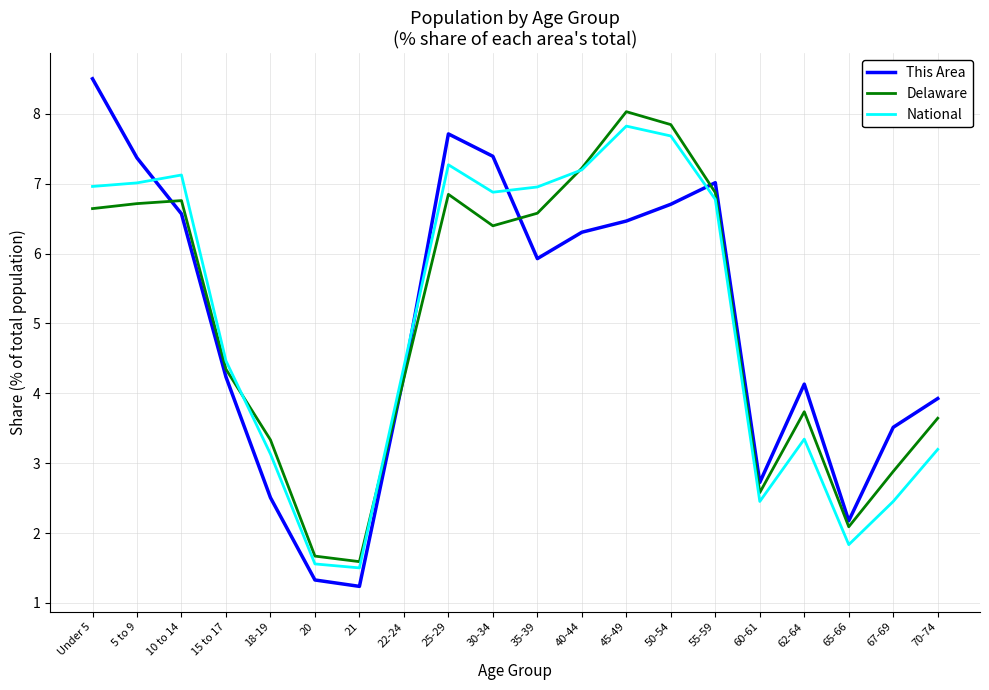

Is the value of Delaware at 10 to 14 greater than the value of This Area at 30-34?

No